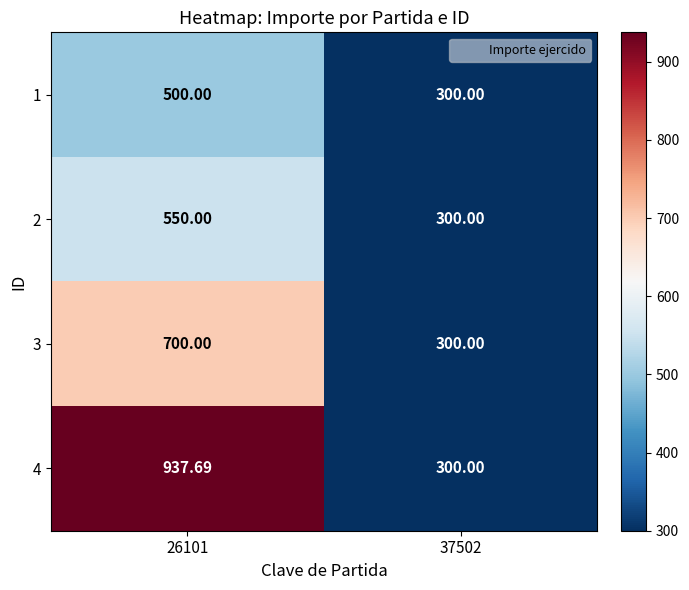

Is the value of 2 at 26101 greater than the value of 4 at 37502?

Yes